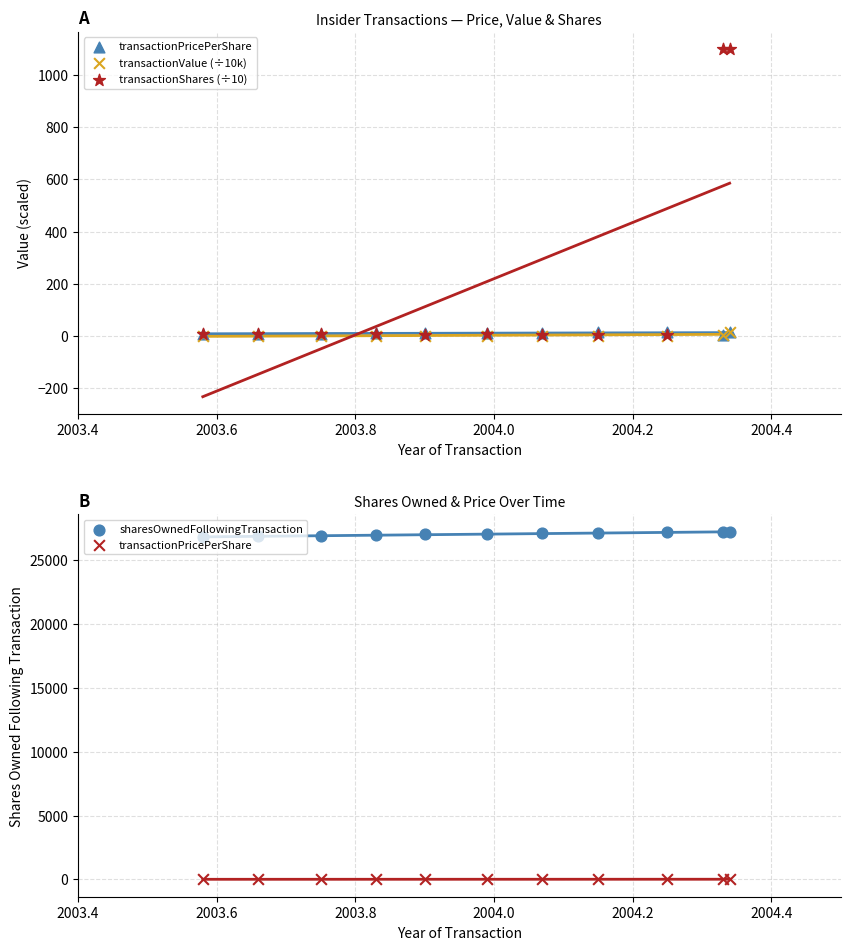

Is the value of transactionValue (÷10k) at 2004.2 greater than the value of transactionPricePerShare at 2003.6?

No